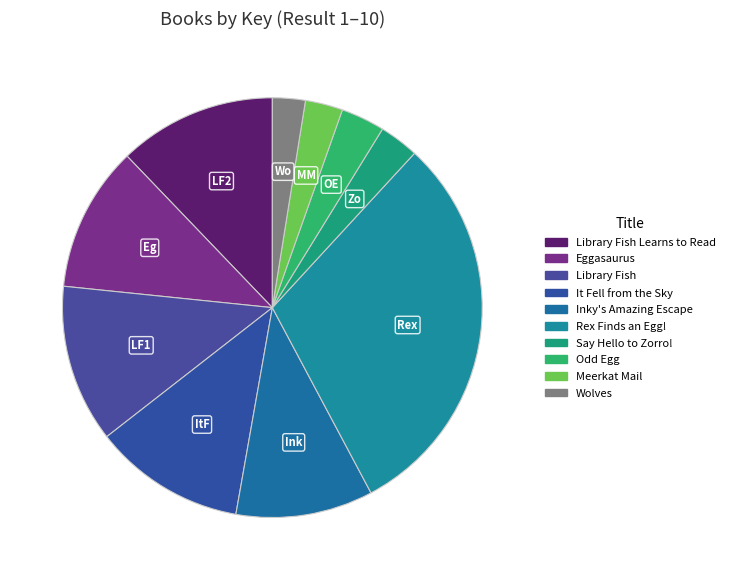

What is the ratio of the value at Library Fish to the value at Wolves?

4.8